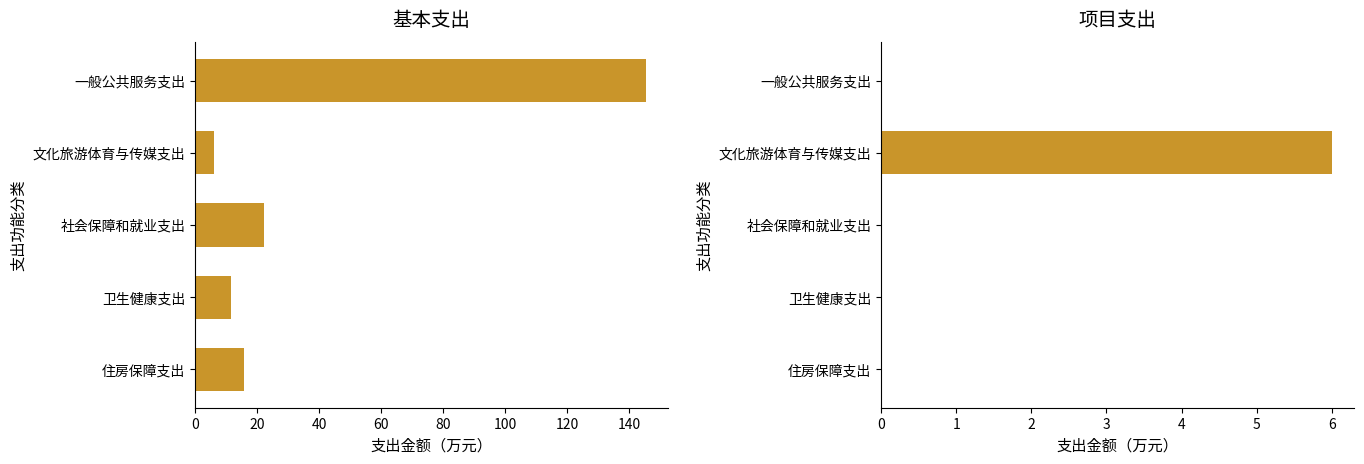

Reading left to right, transcribe all the data shown in this chart.

基本支出: 15.7	11.6	22.2	6.0	145.3
项目支出: 0.0	0.0	0.0	6.0	0.0